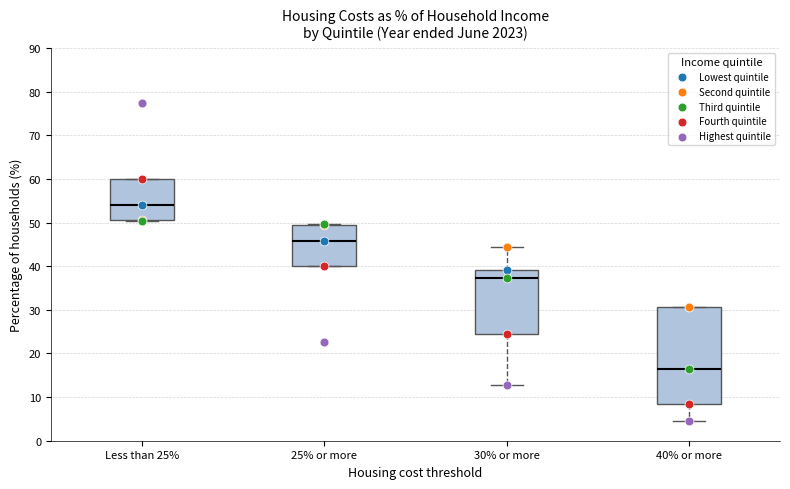

Where does the median line of the box for 30% or more sit on the y-axis? The values are not printed on the chart, so give them approximately, as read against the axis.

37